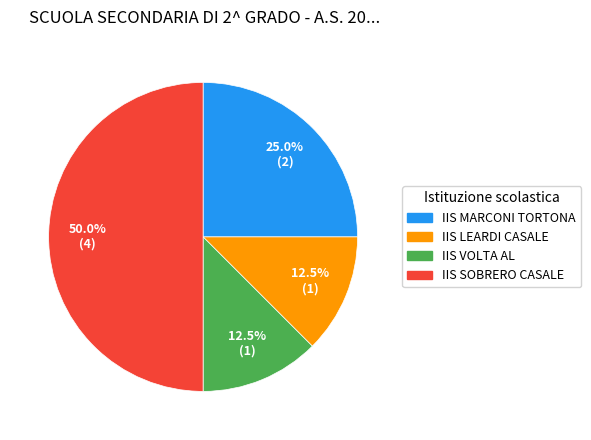

What portion of the pie excludes IIS SOBRERO CASALE?

50.0%